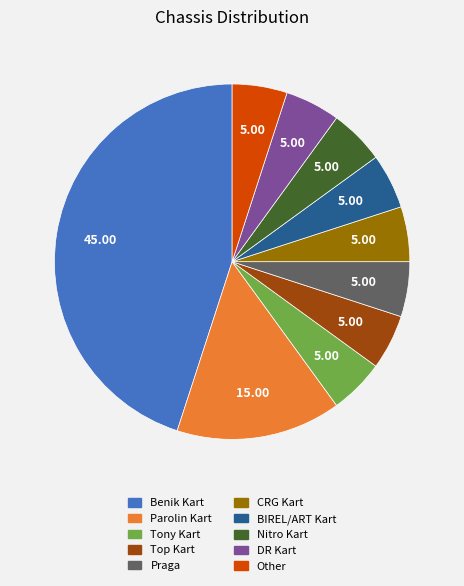

Count the number of slices in the pie.

10